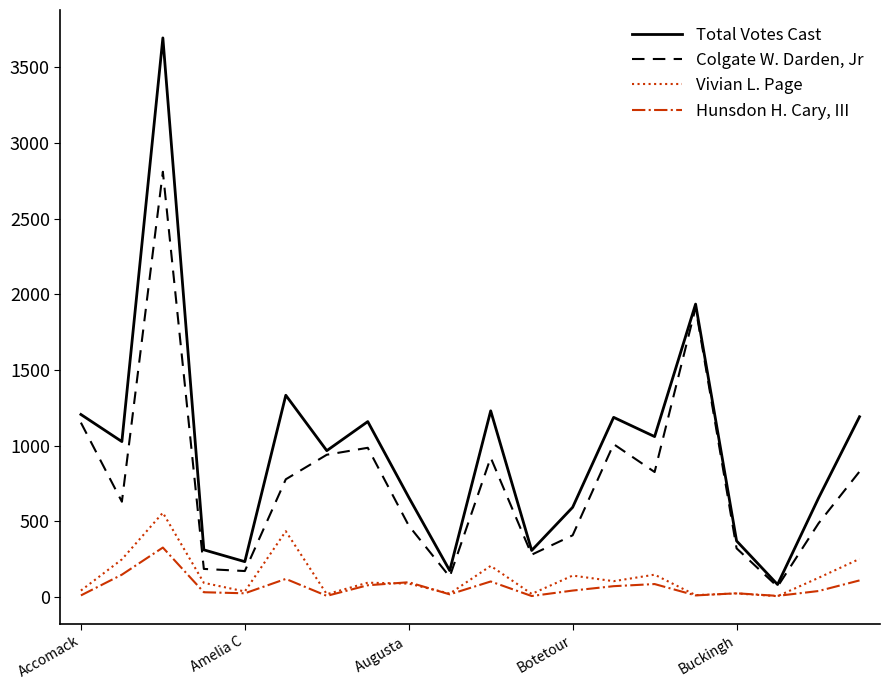

List the series in order of their peak value, highest first.

Total Votes Cast, Colgate W. Darden, Jr, Vivian L. Page, Hunsdon H. Cary, III